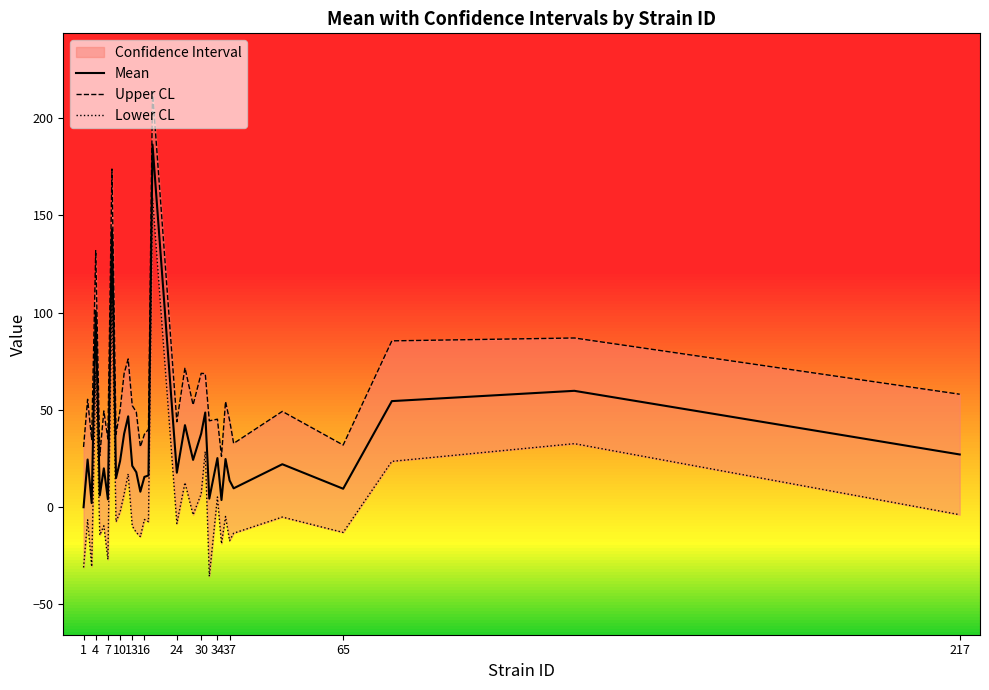

Is it true that Mean equals 27.1 at 217?

True